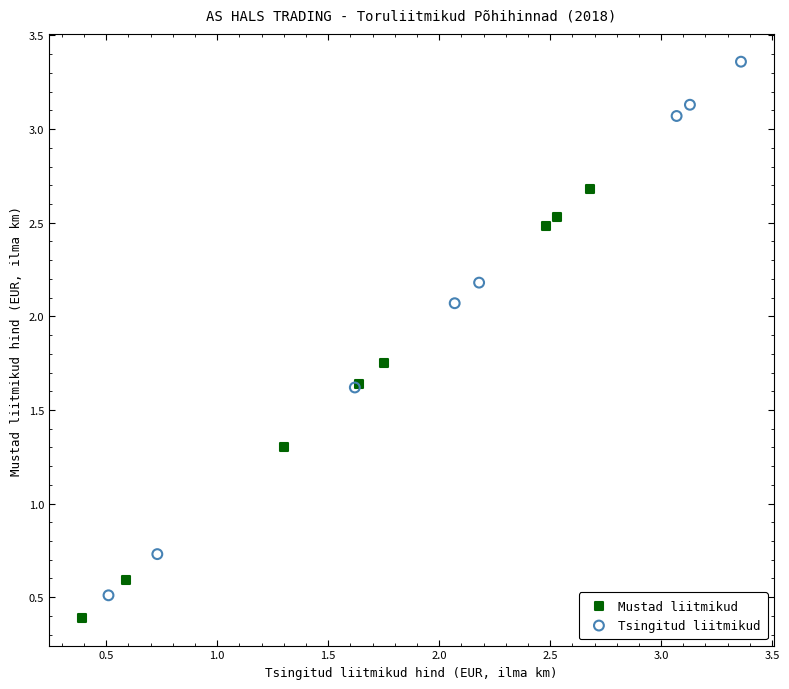

Which series has the largest Y range (max minus min)?

Tsingitud liitmikud